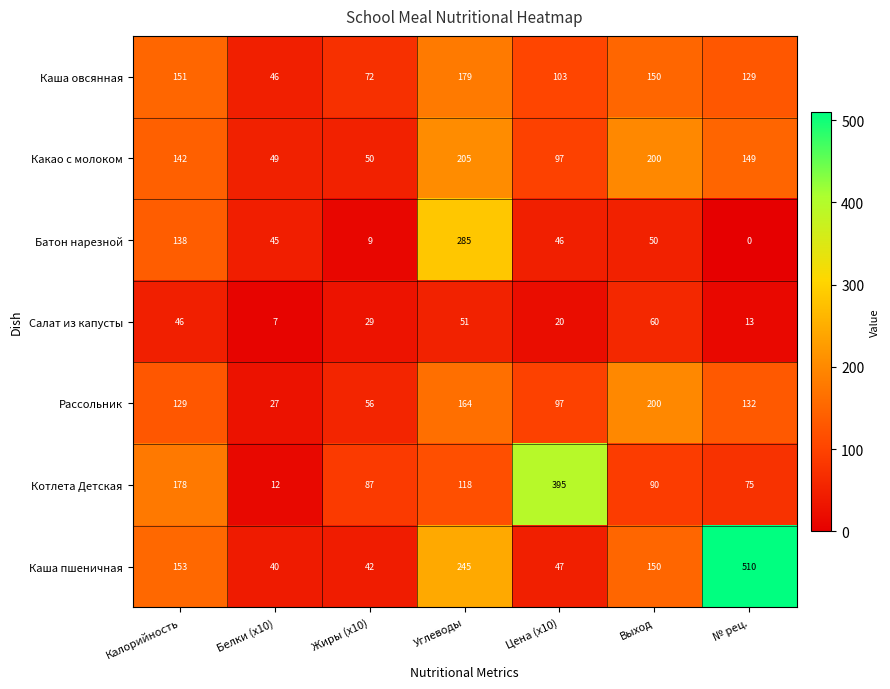

Read the Салат из капусты value at Жиры (x10), to the nearest 10.

30